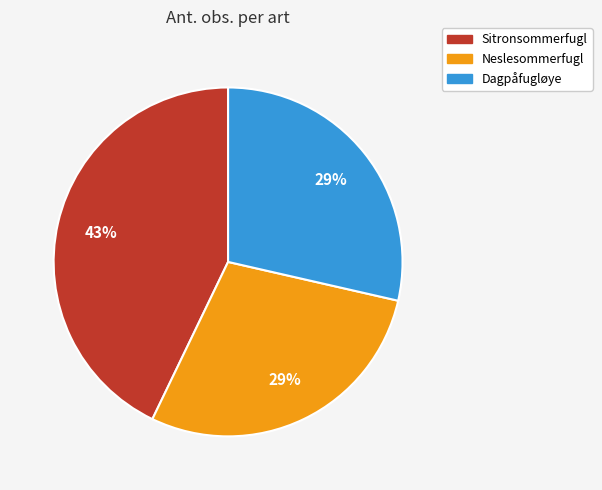

The Sitronsommerfugl slice represents 55% of the pie. True or false?

False